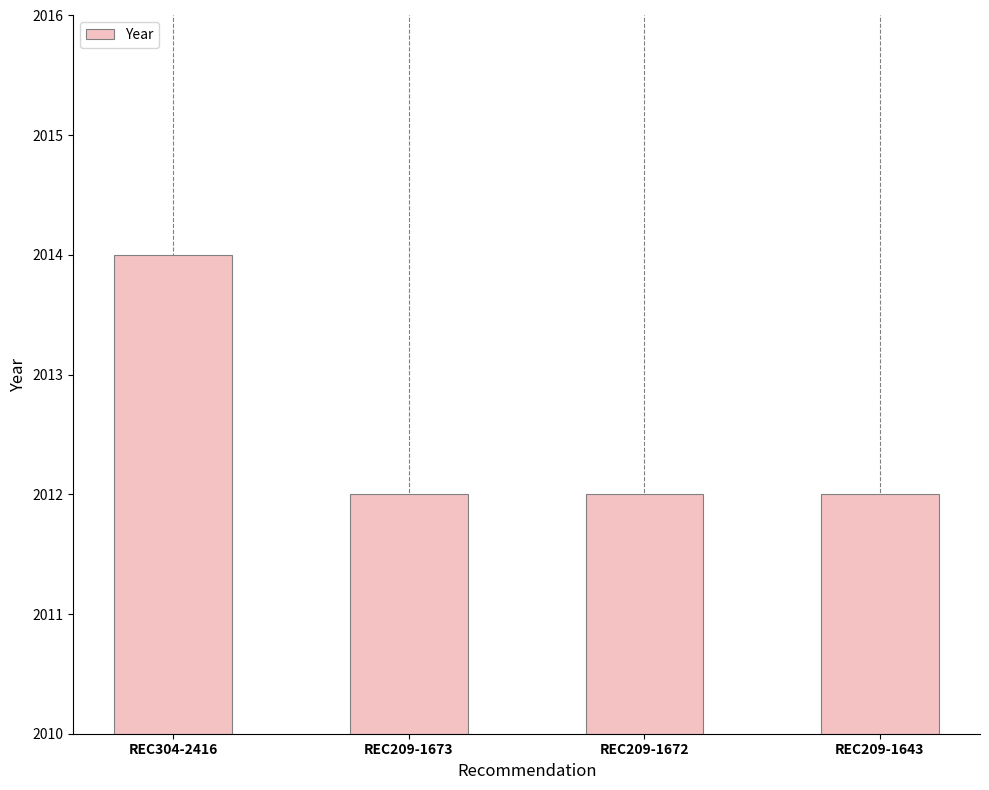

What is the sum of all values?

8050